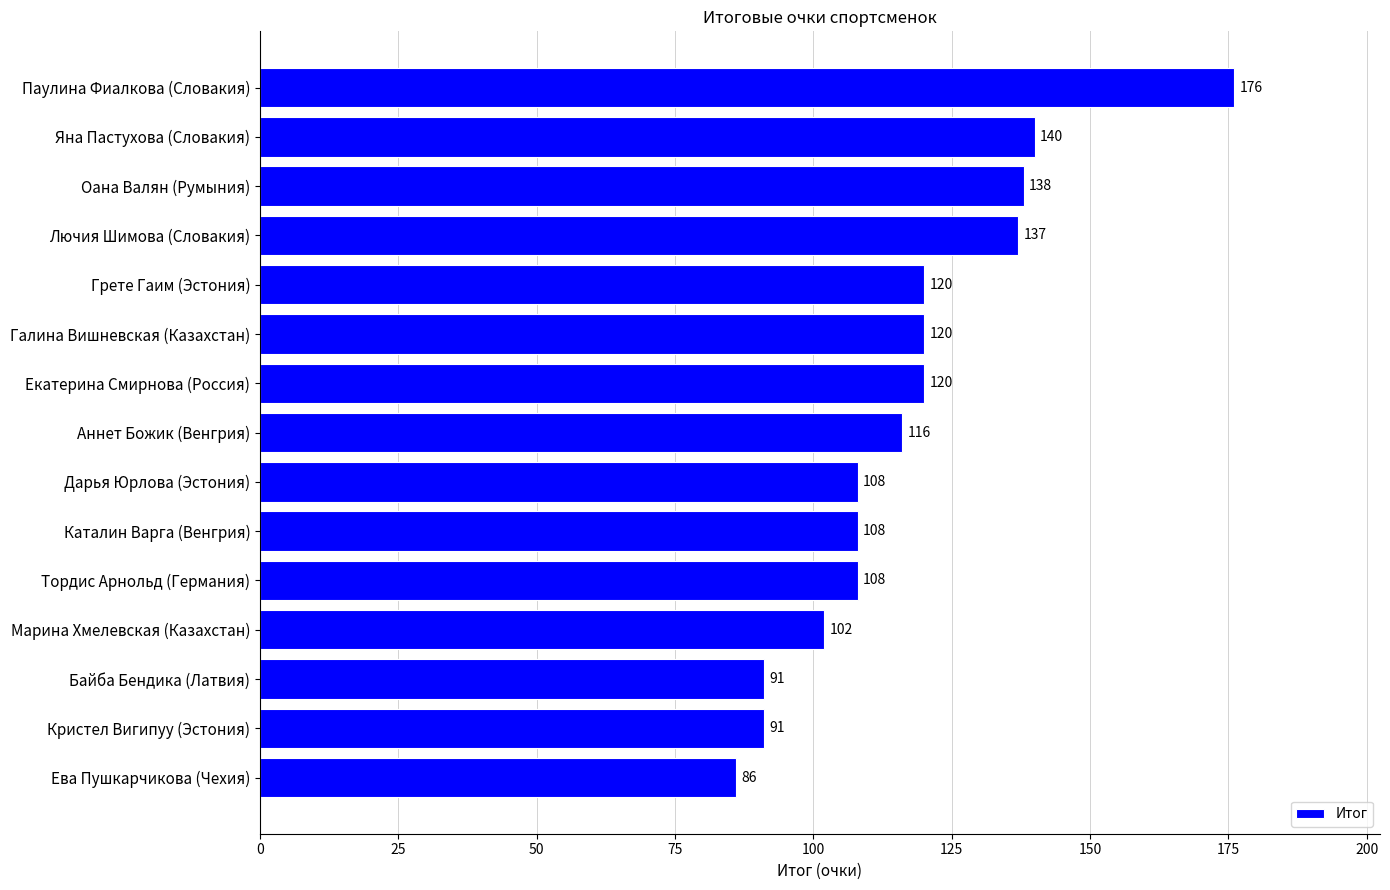

What is the sum of the values at Марина Хмелевская (Казахстан) and Ева Пушкарчикова (Чехия)?

188